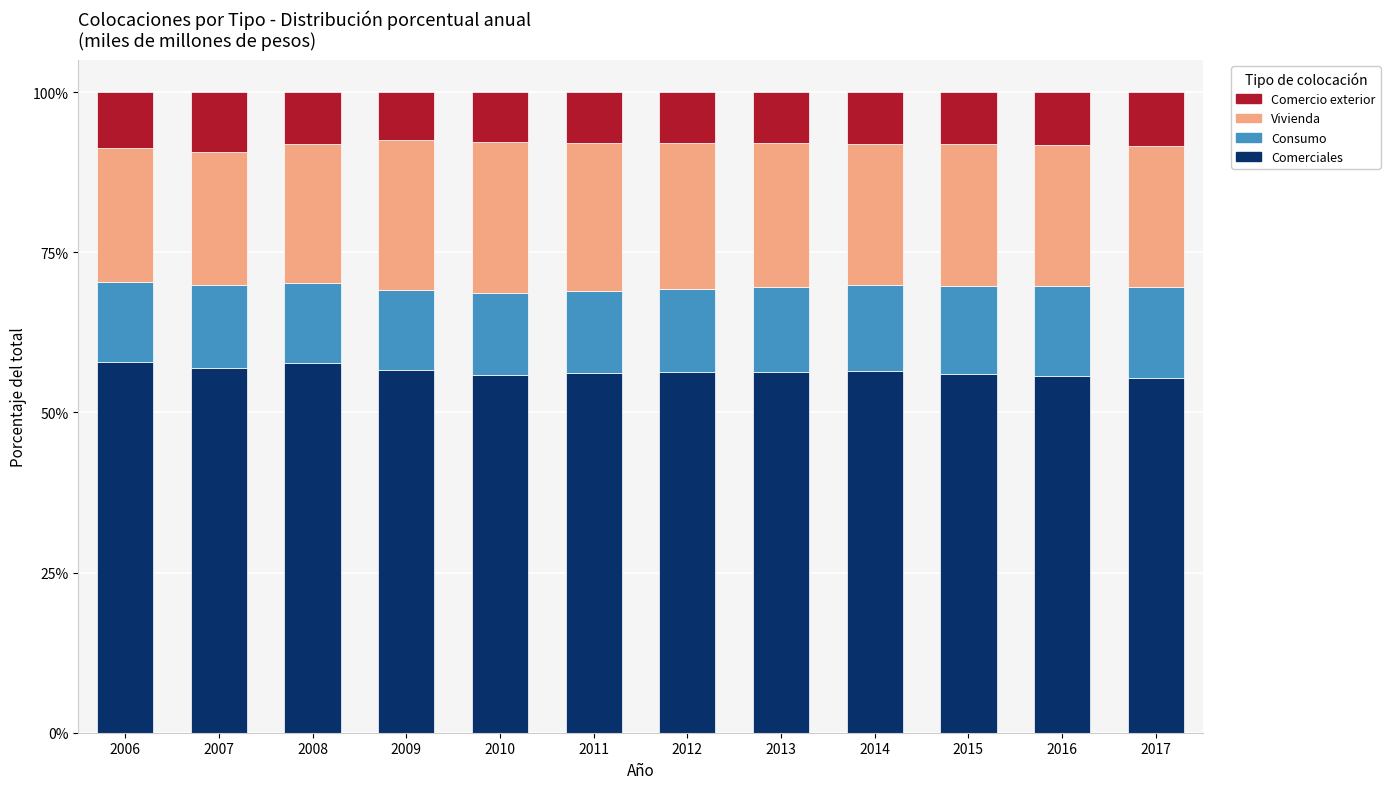

What are all the series names shown in the legend?

Comercio exterior, Vivienda, Consumo, Comerciales